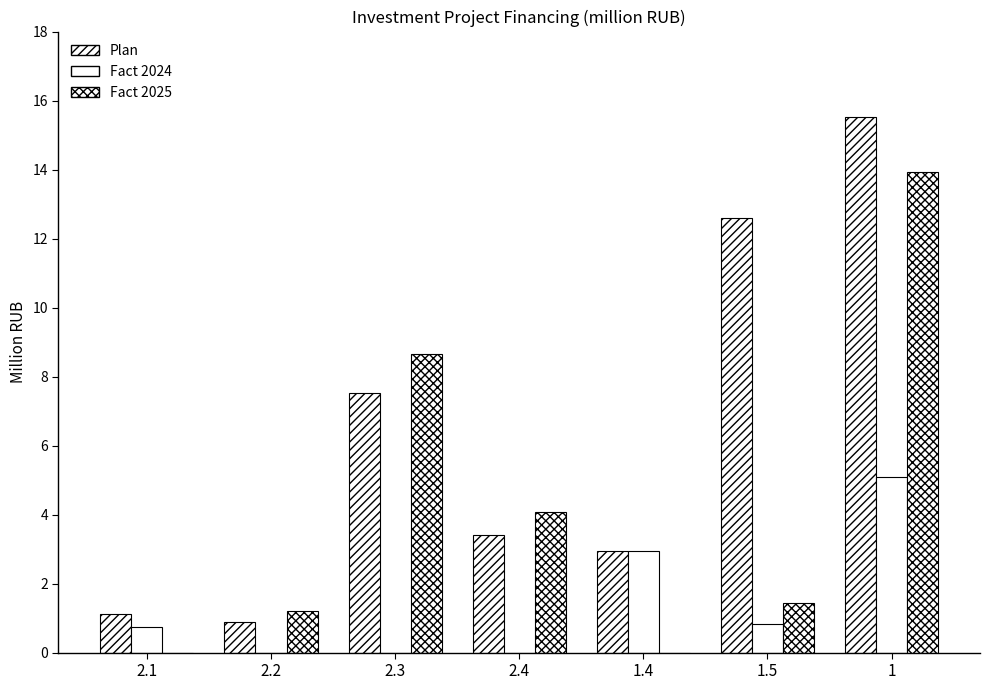

The value of Plan at 2.4 is 3.4. True or false?

True